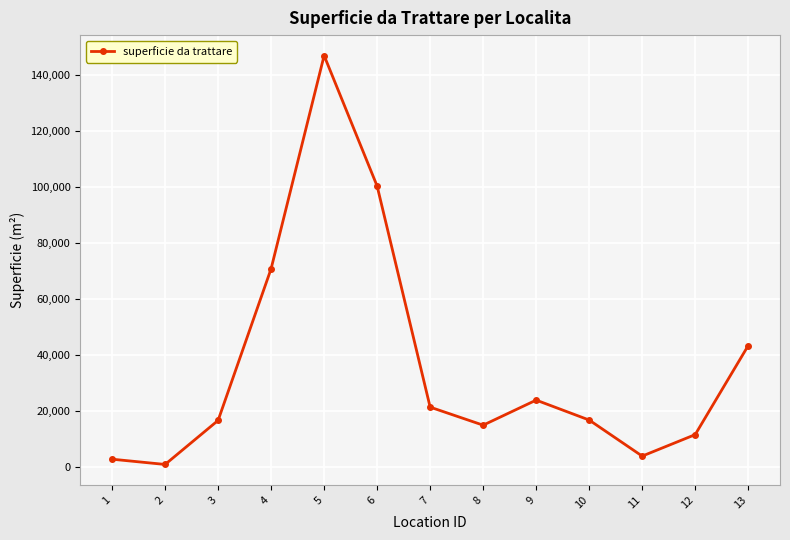

Does the chart display data point markers on the line(s)?

Yes